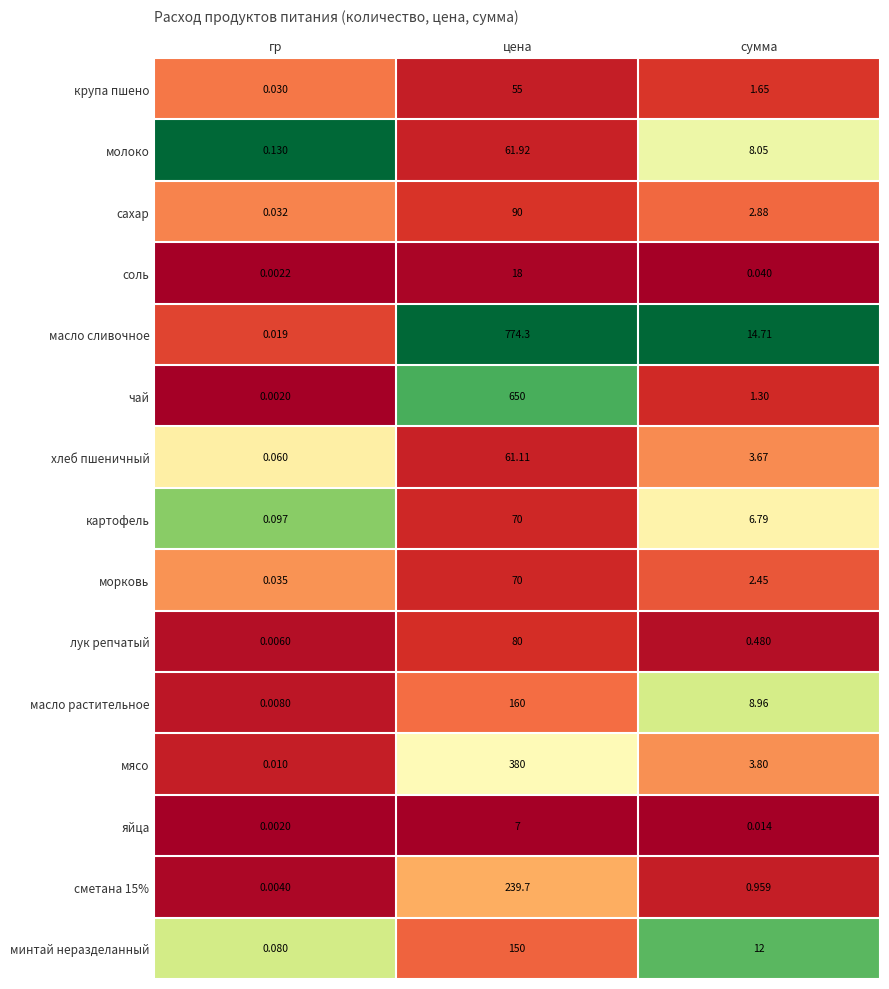

Where is картофель nearest to the value 35?

сумма